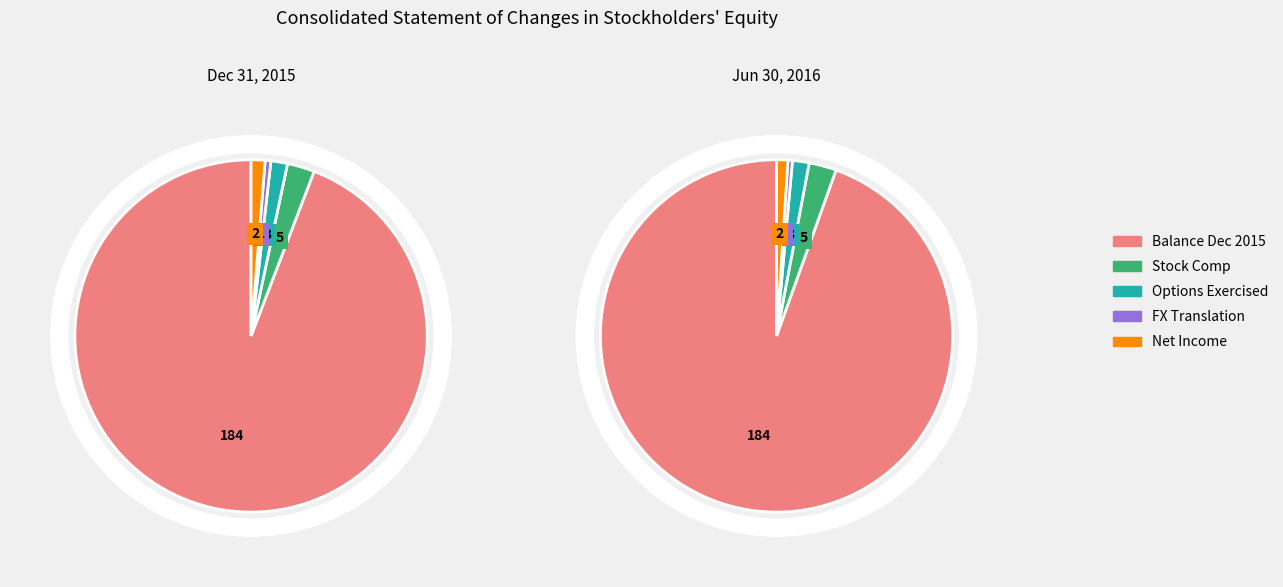

Rank the categories by value from lowest to highest.

Foreign currency translation adjustment, Net income (loss), Common stock issued for options exercised, Stock-based compensation expense, Balance at Dec. 31, 2015